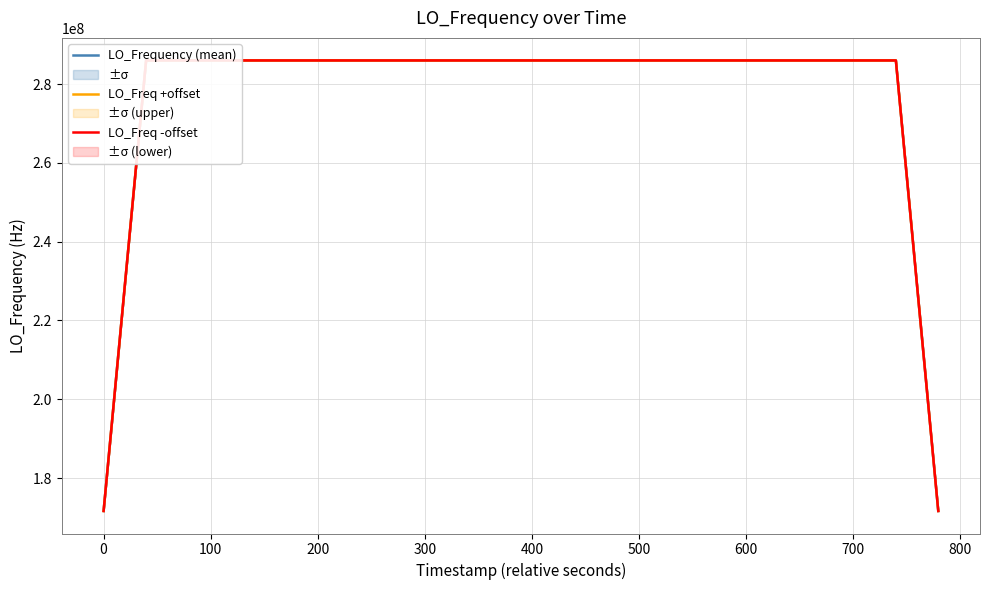

How many lines are shown in the chart?

3